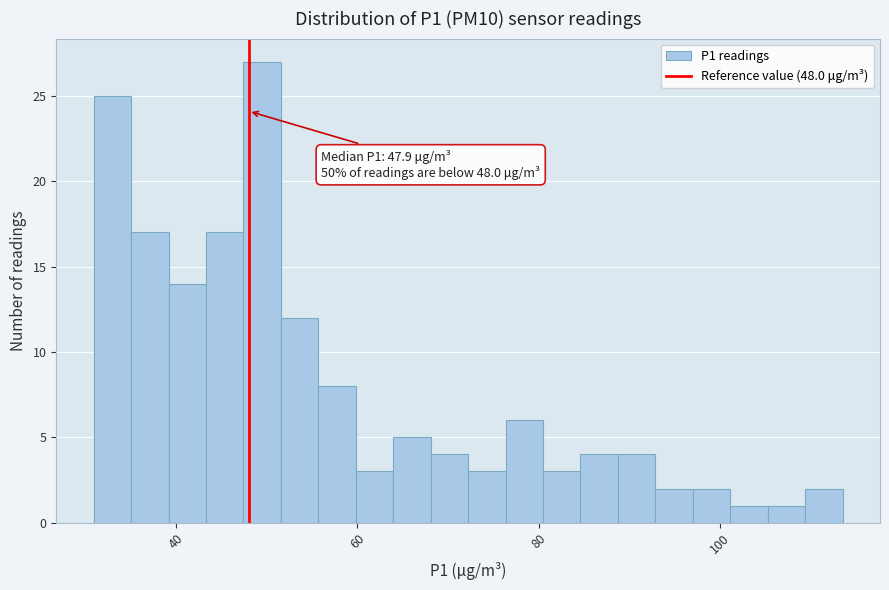

Around what value on the x-axis is the tallest bar? Give the approximate position of its centre, as read against the axis.

50